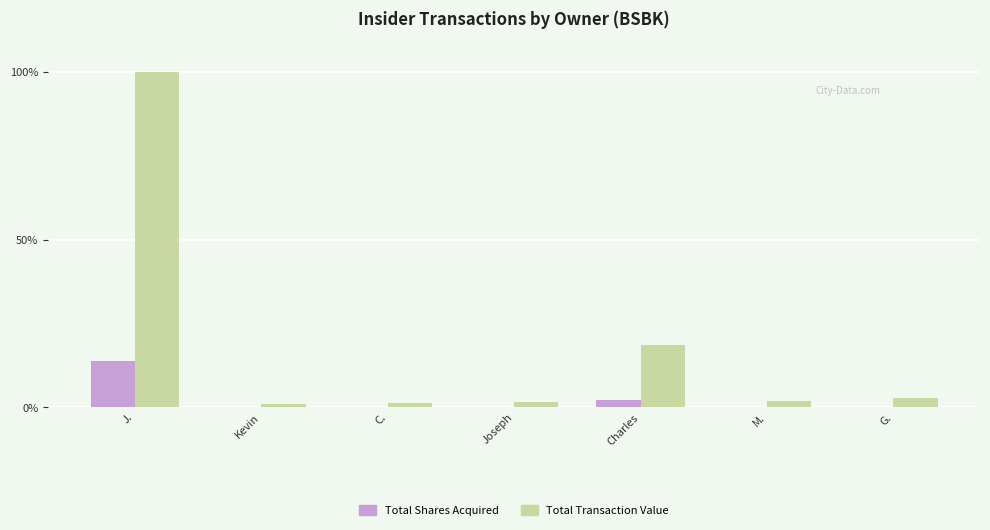

Which series changed the most between J. and Kevin?

Total Transaction Value